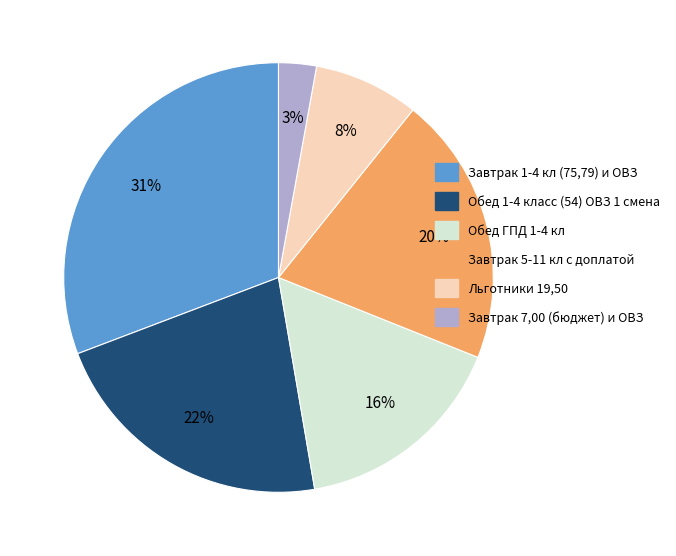

To the nearest percent, what is the average slice percentage?

17%